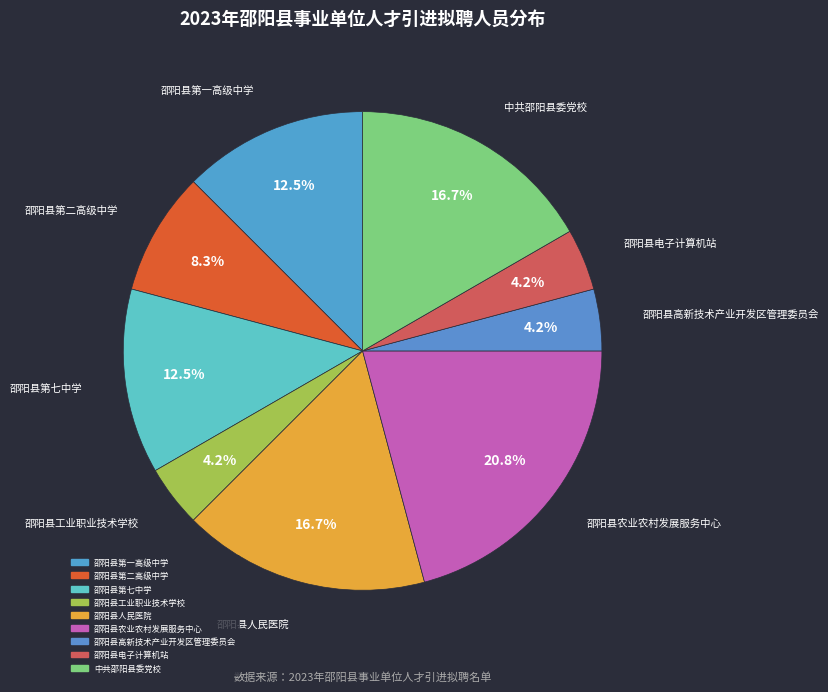

What percentage is NOT represented by 中共邵阳县委党校?

83.3%